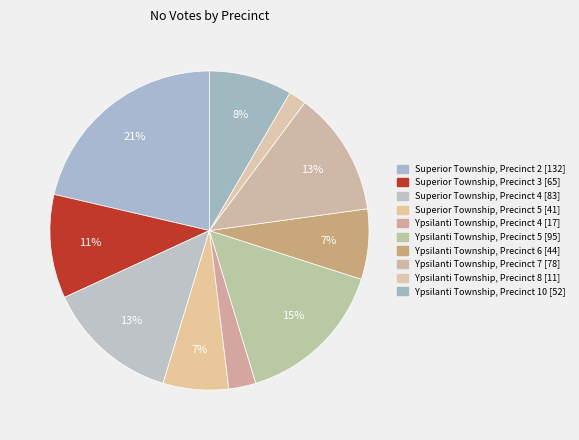

Does any single category account for the majority?

No